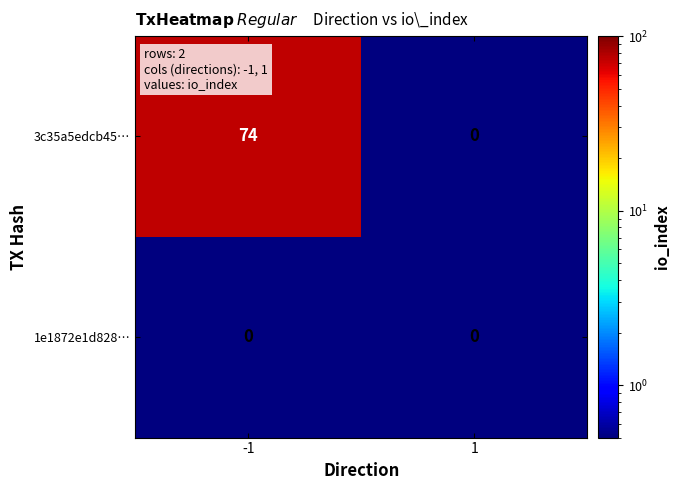

What is the approximate value of 3c35a5edcb45… at -1?

74